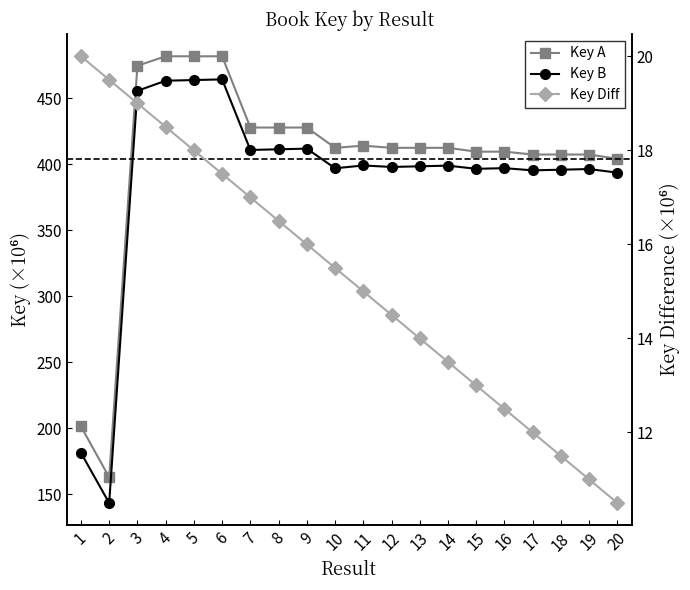

The Key A series shows 96.6 at 16. True or false?

False